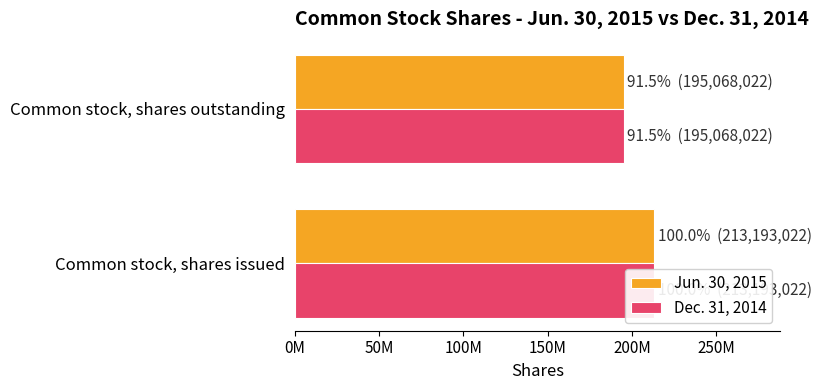

Does the chart contain any negative values?

No